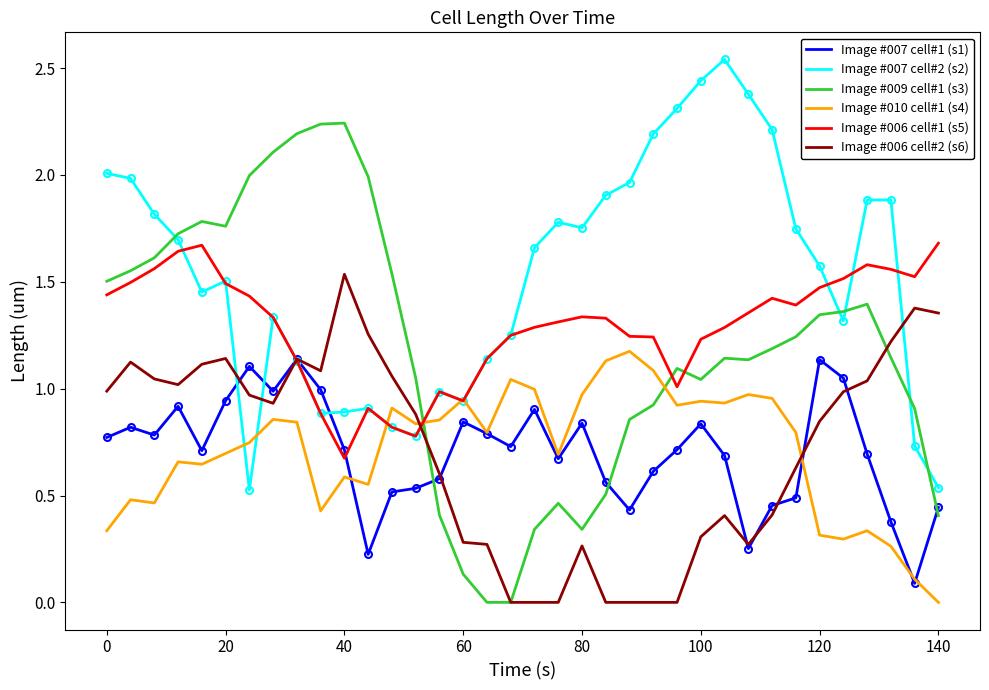

Which series has the largest total across all categories?

Image #007 cell#2 (s2)